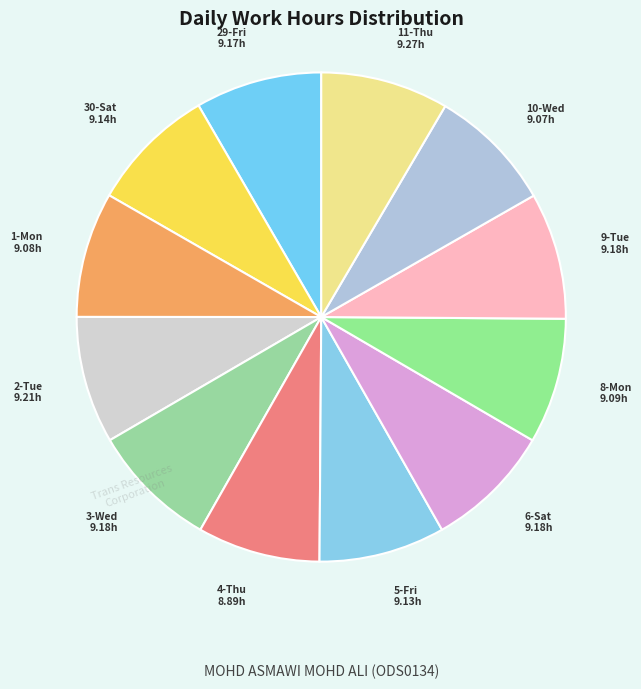

Is it true that 10-Wed is 8% of the pie?

True